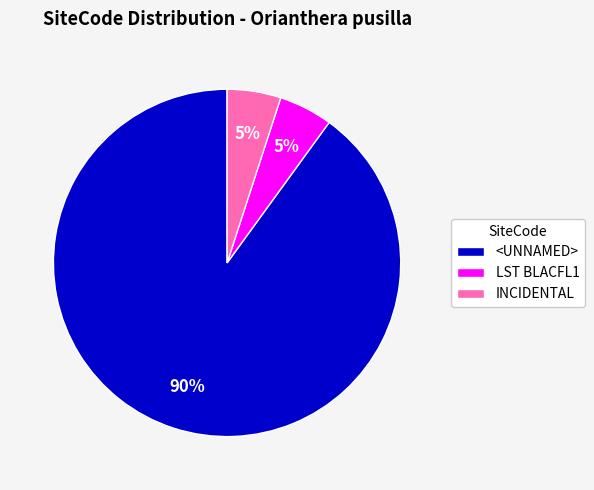

Which slice is the largest?

<UNNAMED>